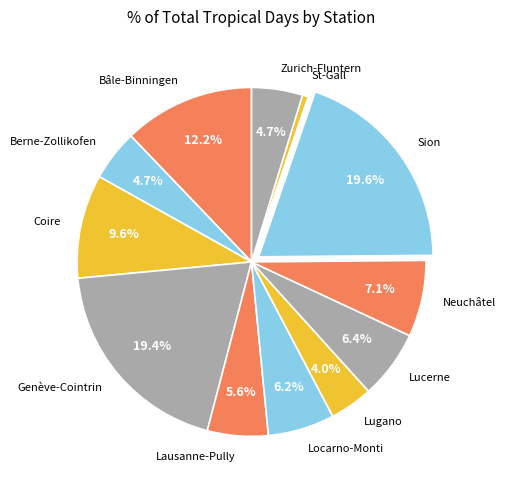

How many segments does this pie chart have?

12